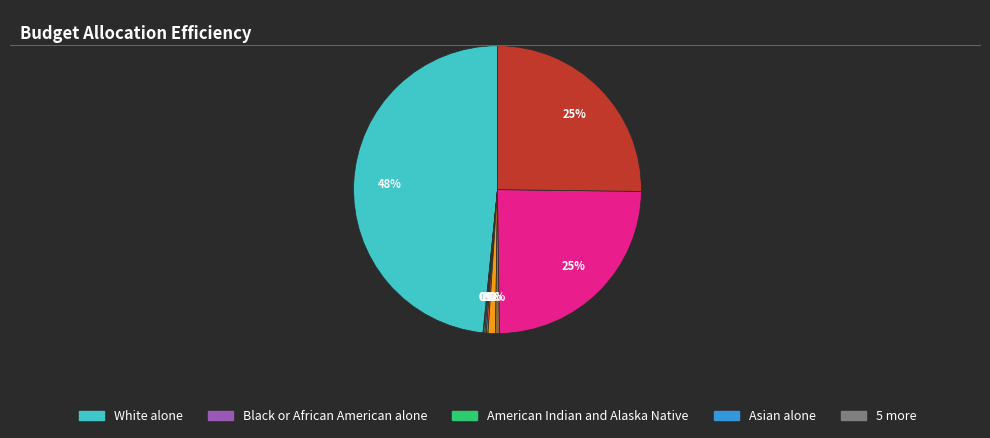

Does any single category account for the majority?

No